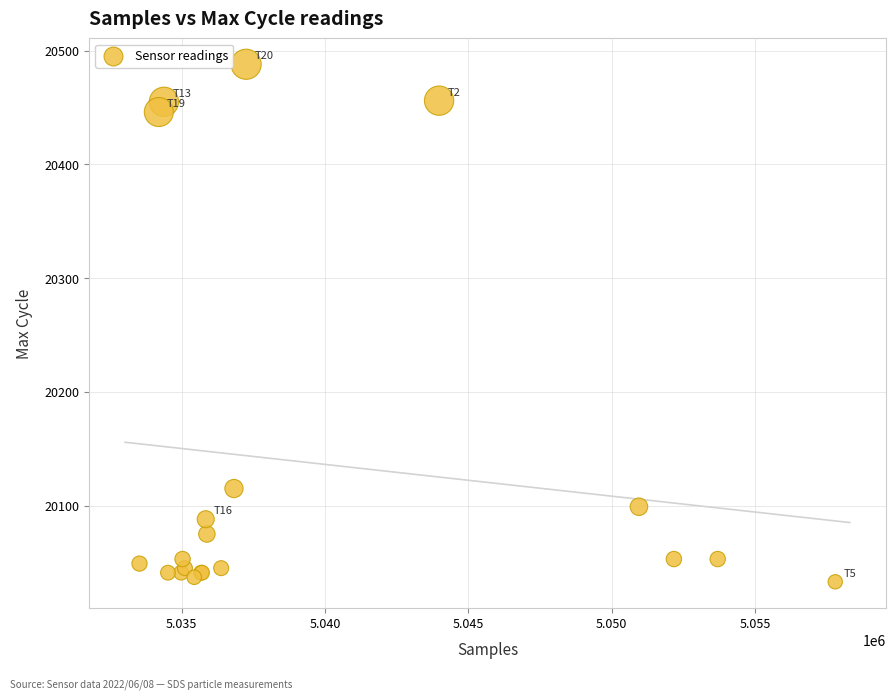

What Y value in the scatter plot is closest to 20260?

20115